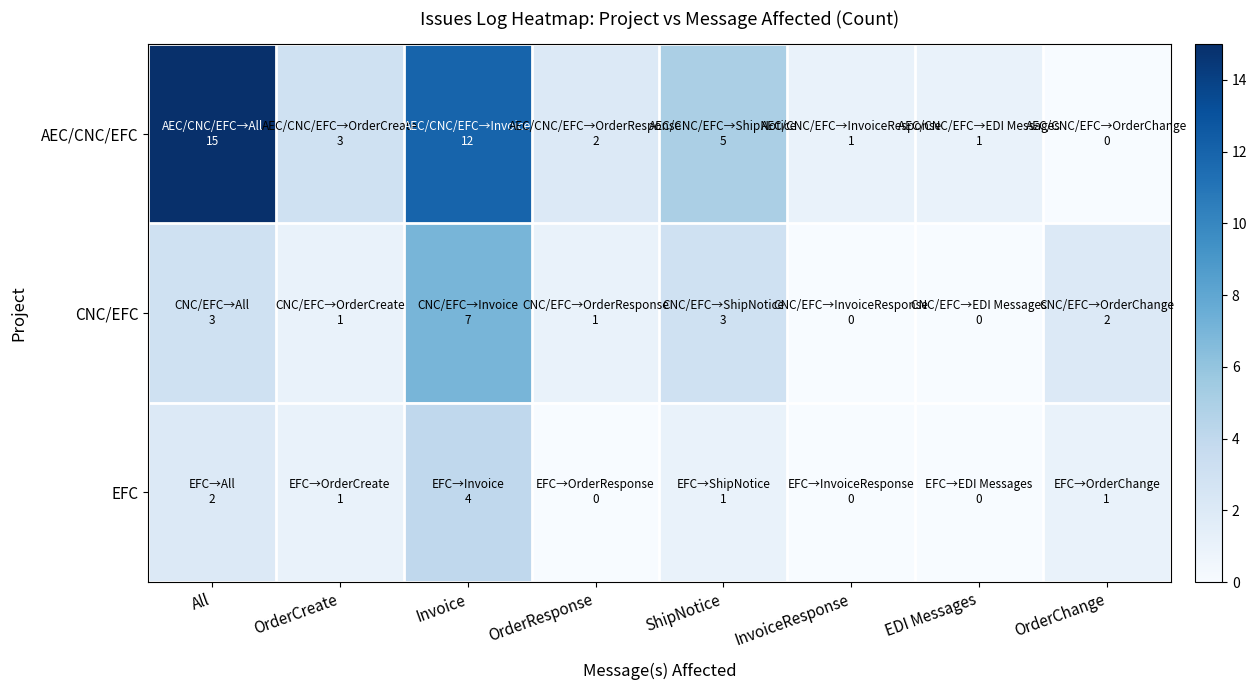

Which has a higher value, All or Invoice?

All